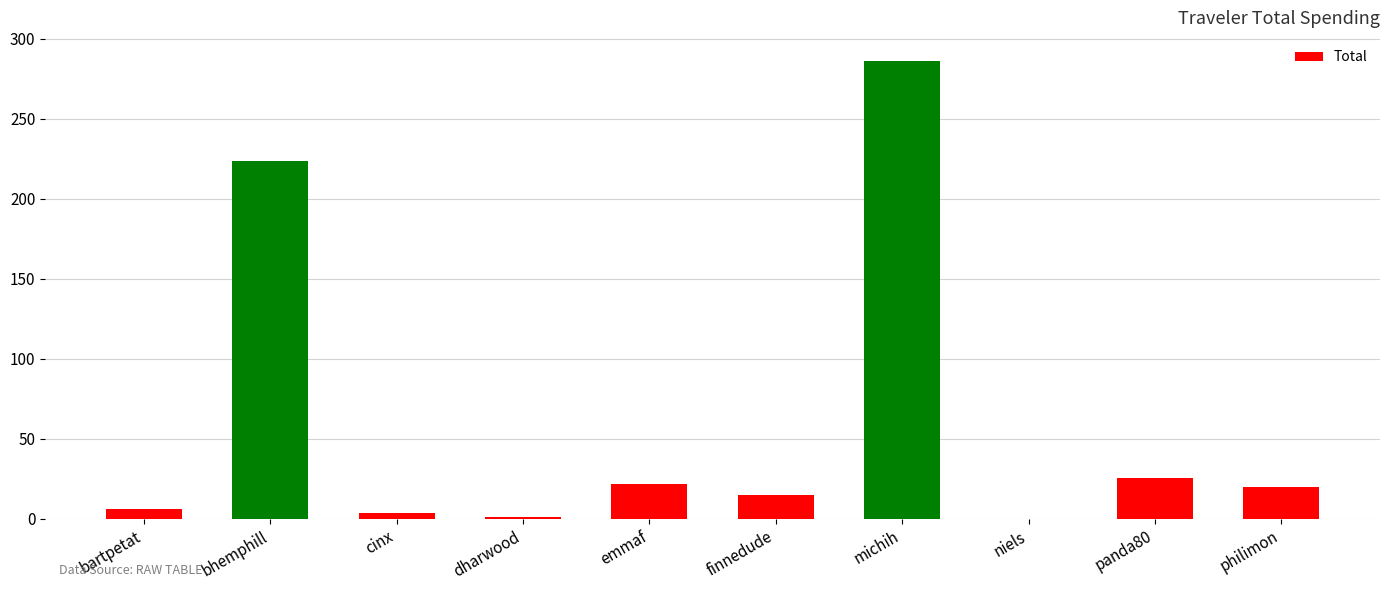

Are the bars horizontal?

No